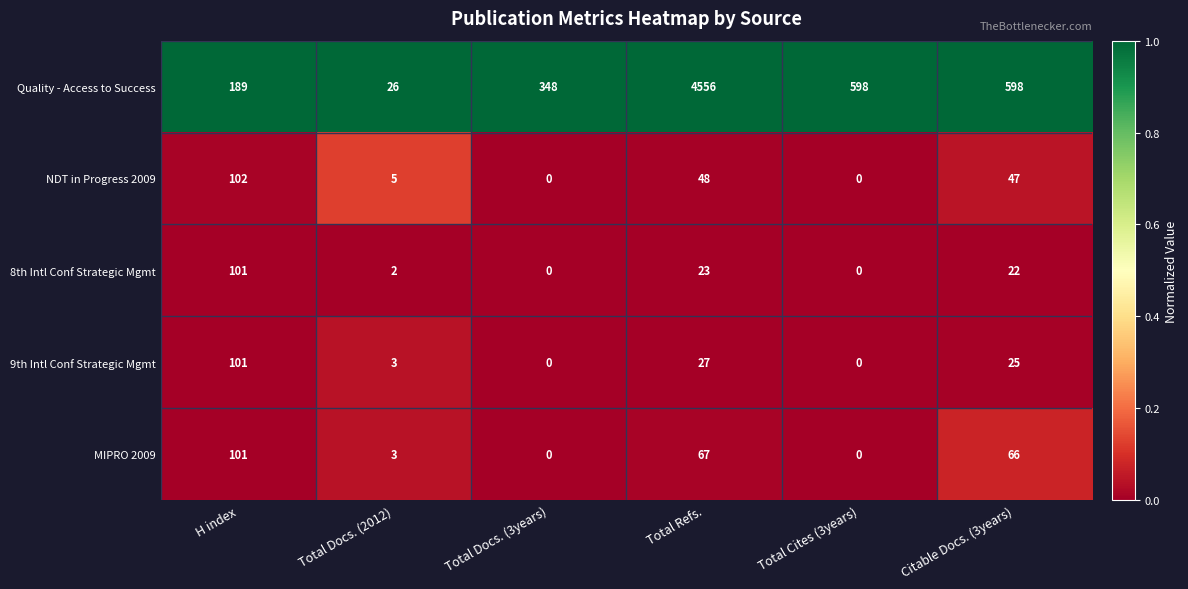

What is the average value of the 8th Intl Conf Strategic Mgmt series?

25